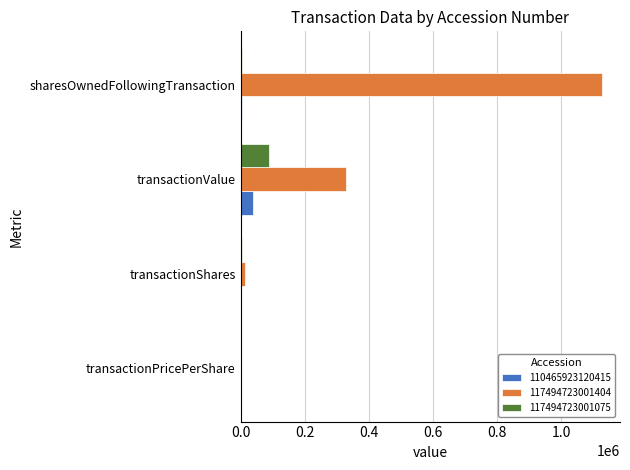

Which series has the largest total across all categories?

117494723001404